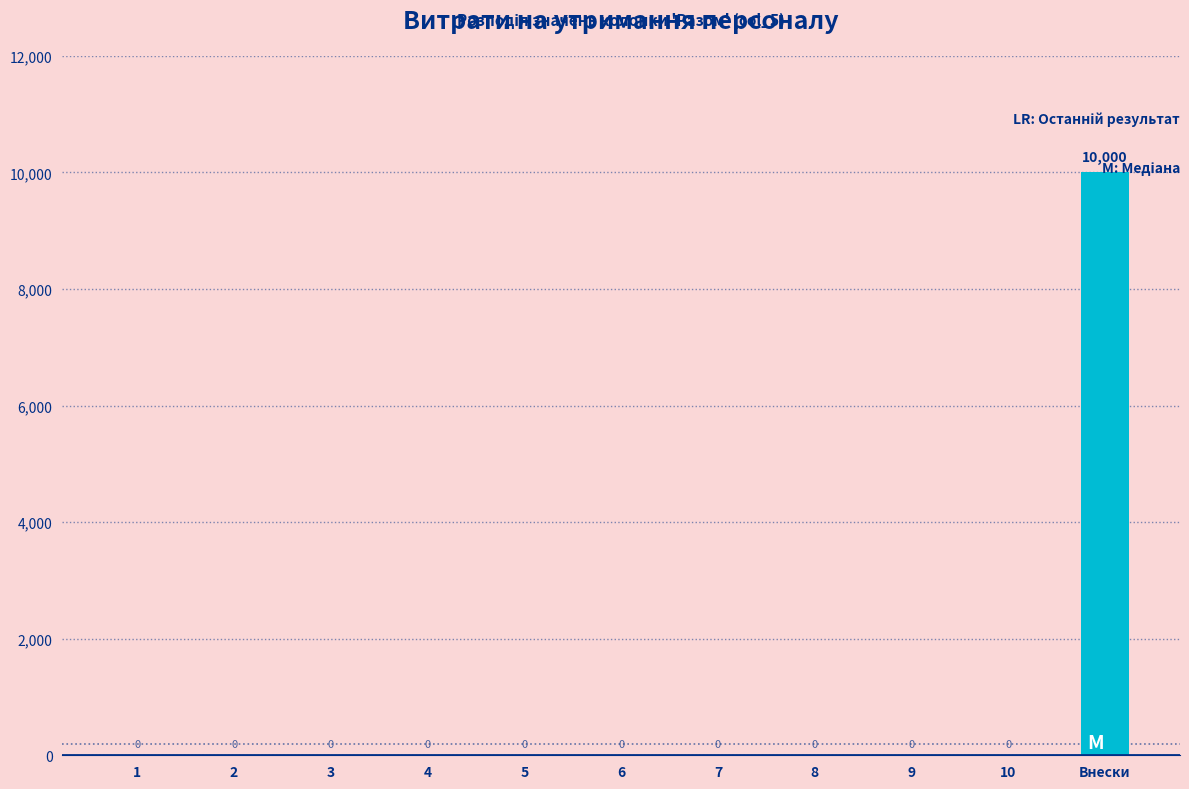

What is the maximum value shown in the chart?

10000